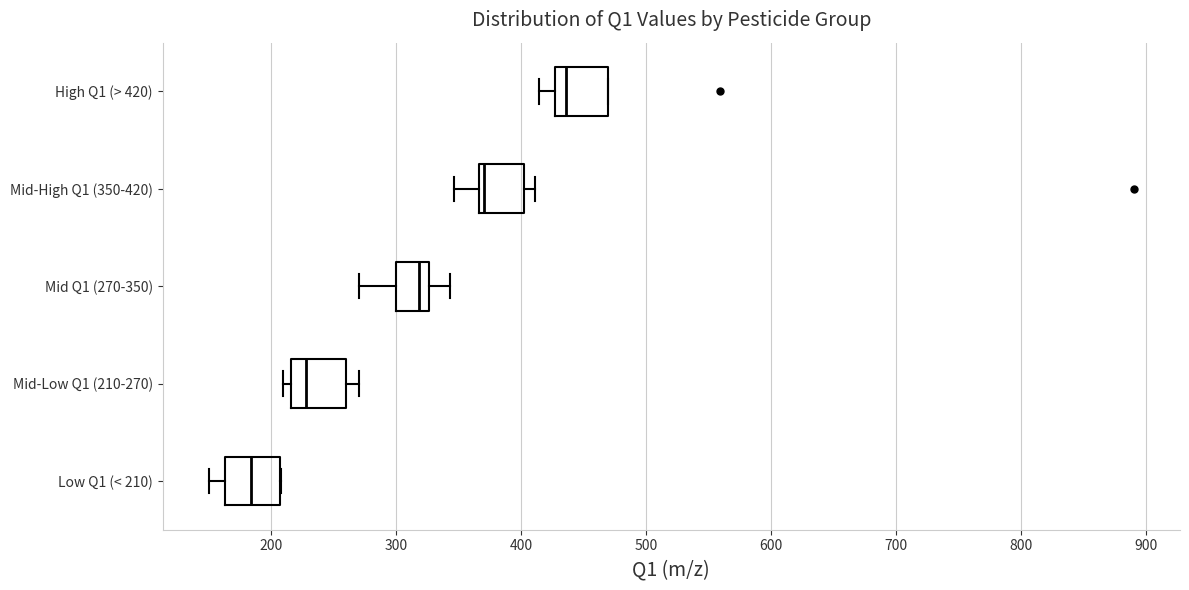

Where does the right whisker of the box for Mid-Low Q1 (210-270) end on the x-axis? The values are not printed on the chart, so give them approximately, as read against the axis.

270